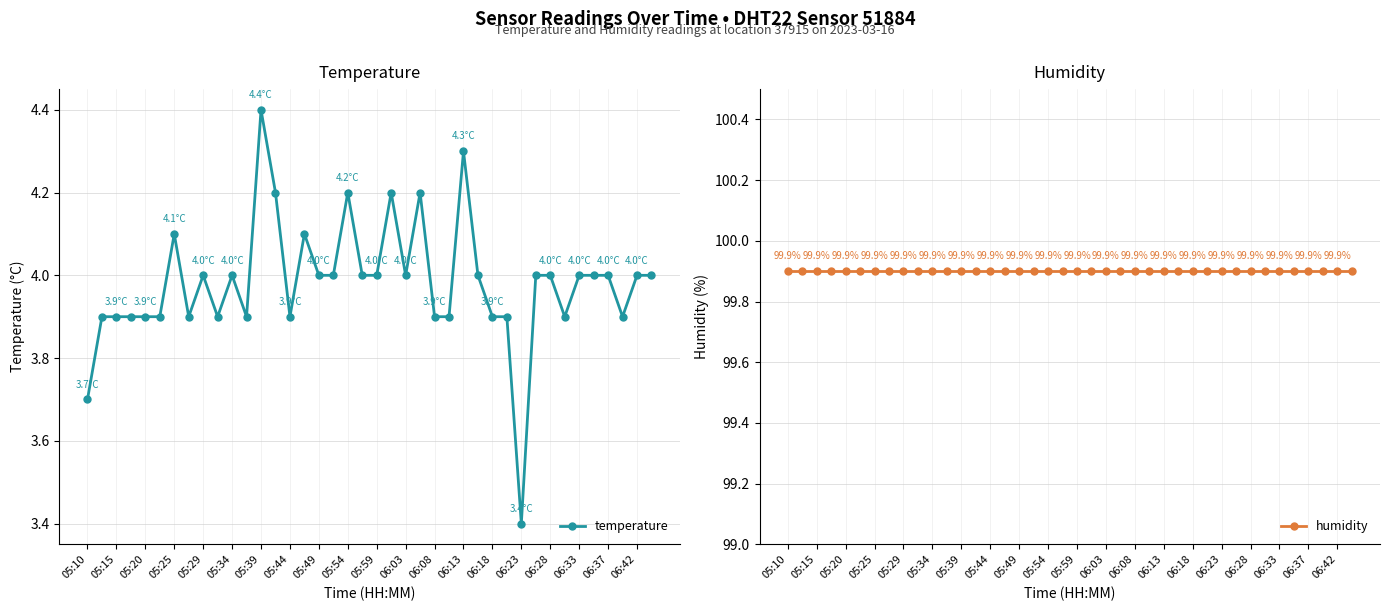

Does the chart have visible grid lines?

Yes